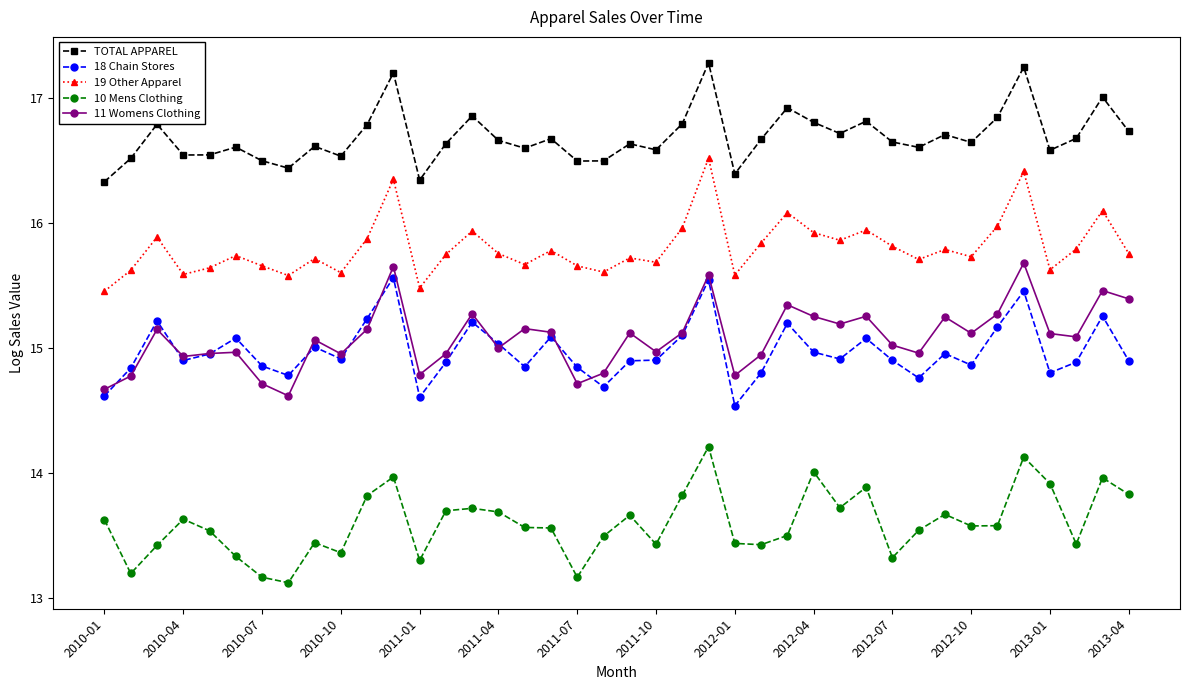

True or false: 18 Chain Stores has more than 0 points higher than both neighbors.

True